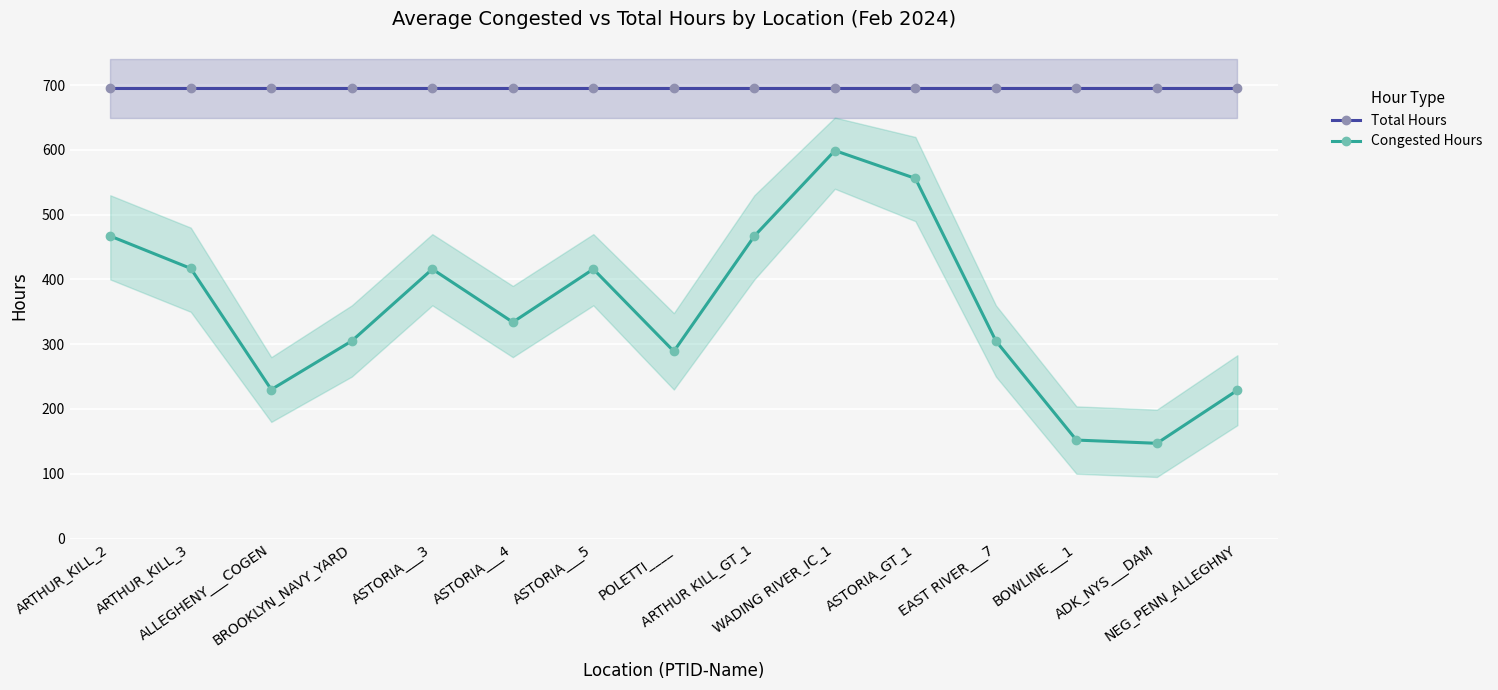

Is it true that Congested Hours equals 305 at BROOKLYN_NAVY_YARD?

True